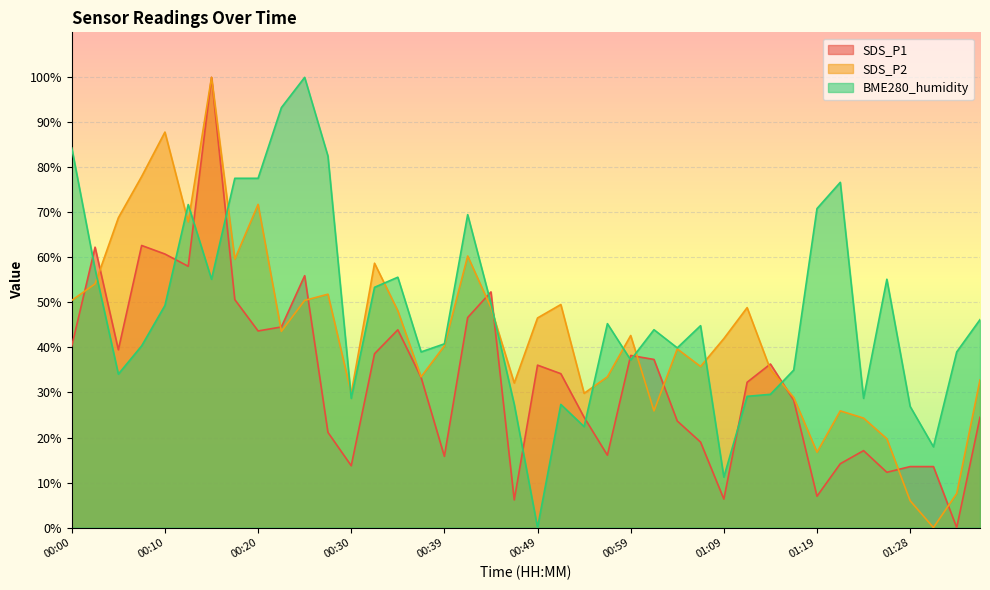

Where is the first local minimum for BME280_humidity?

00:05